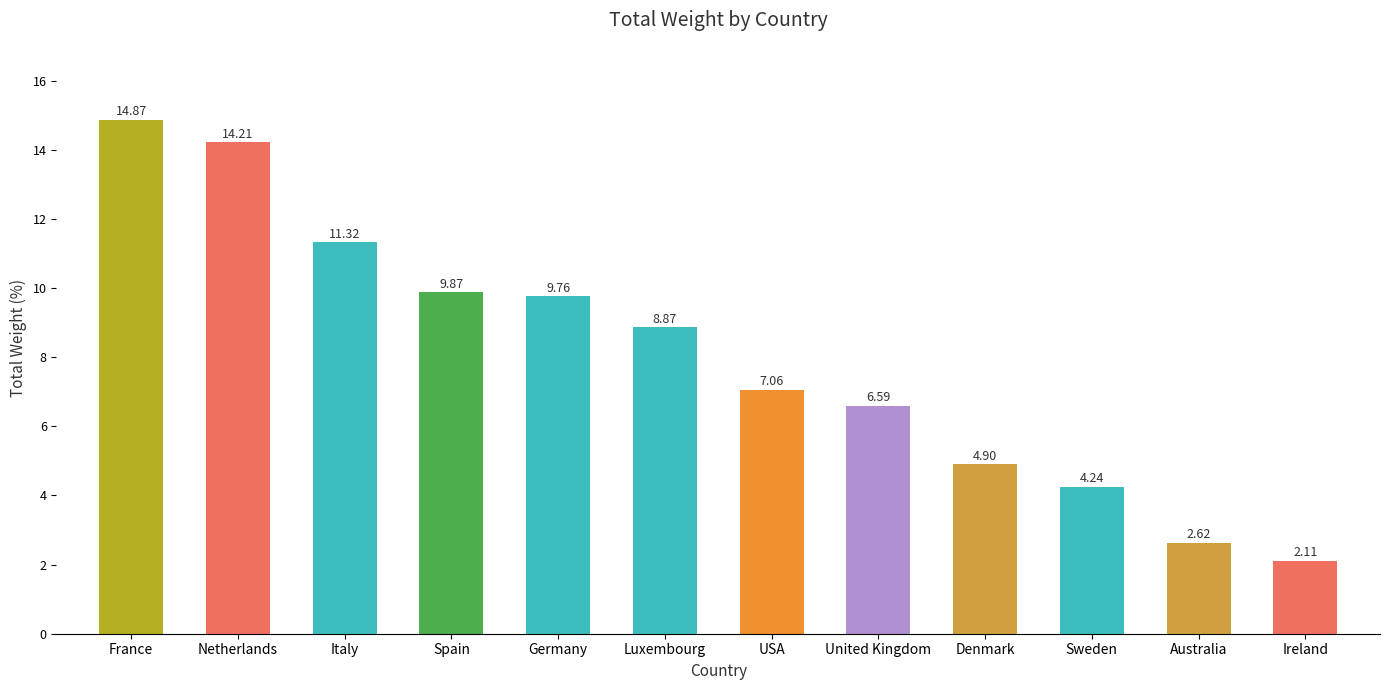

What position from the left is United Kingdom?

8